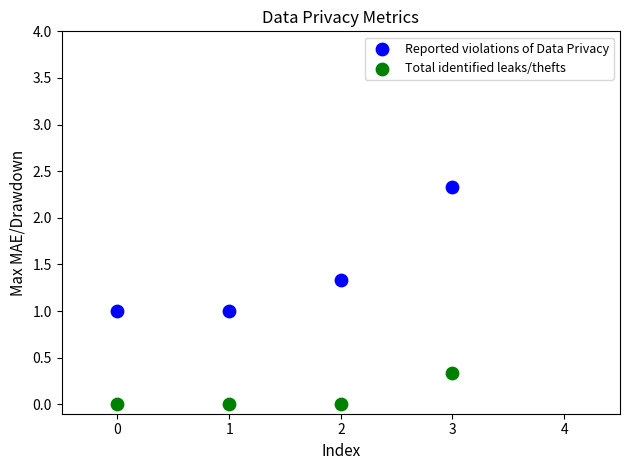

Which series has the largest Y range (max minus min)?

Reported violations of Data Privacy